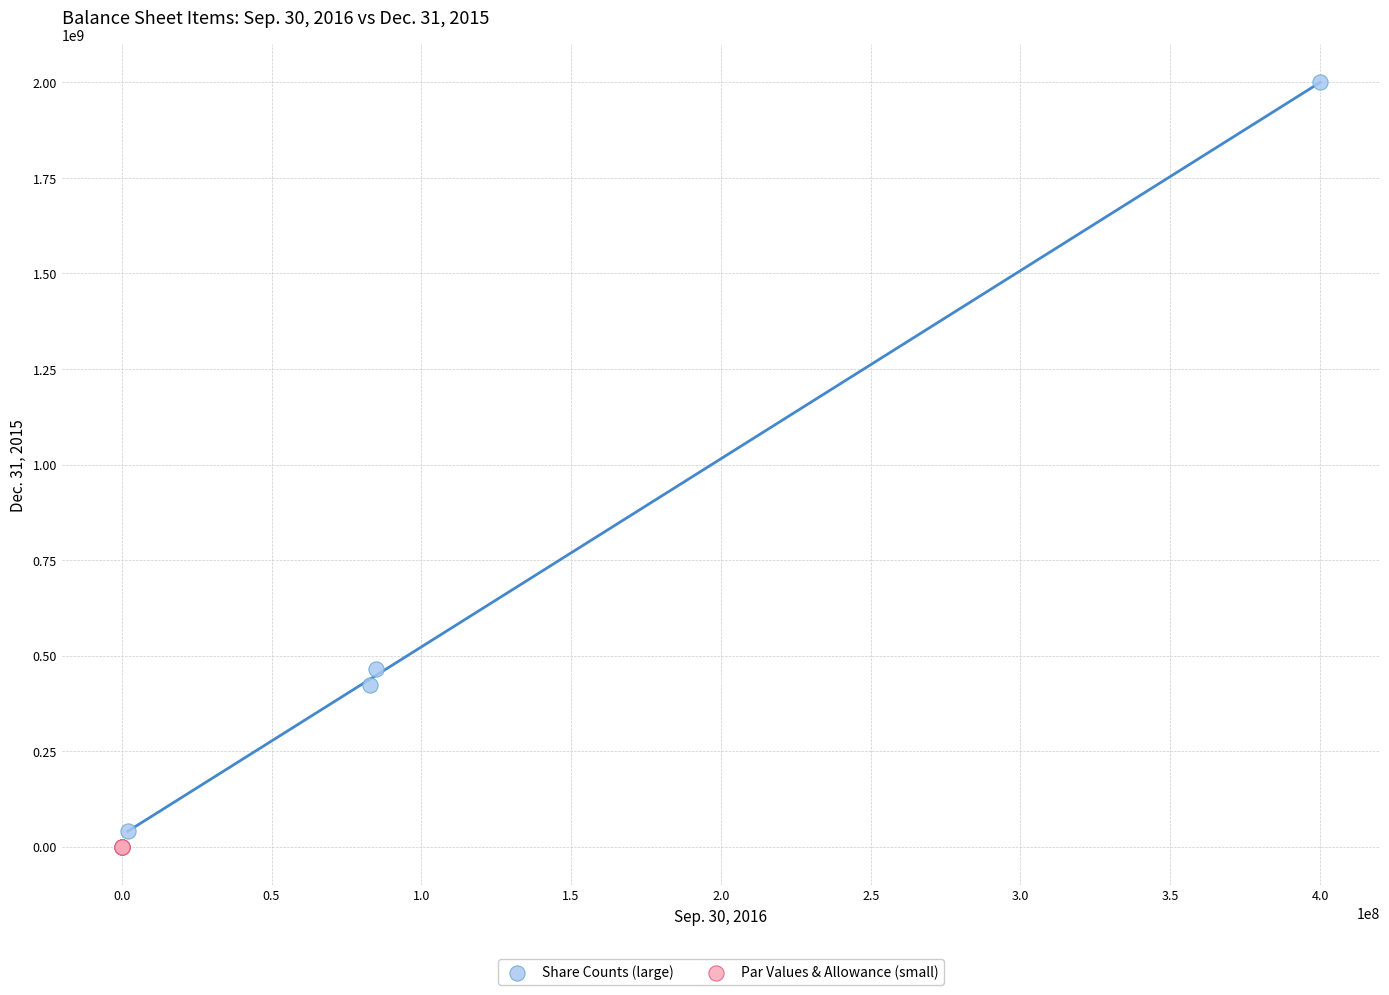

Which series has the widest spread of Y values?

Share Counts (large)